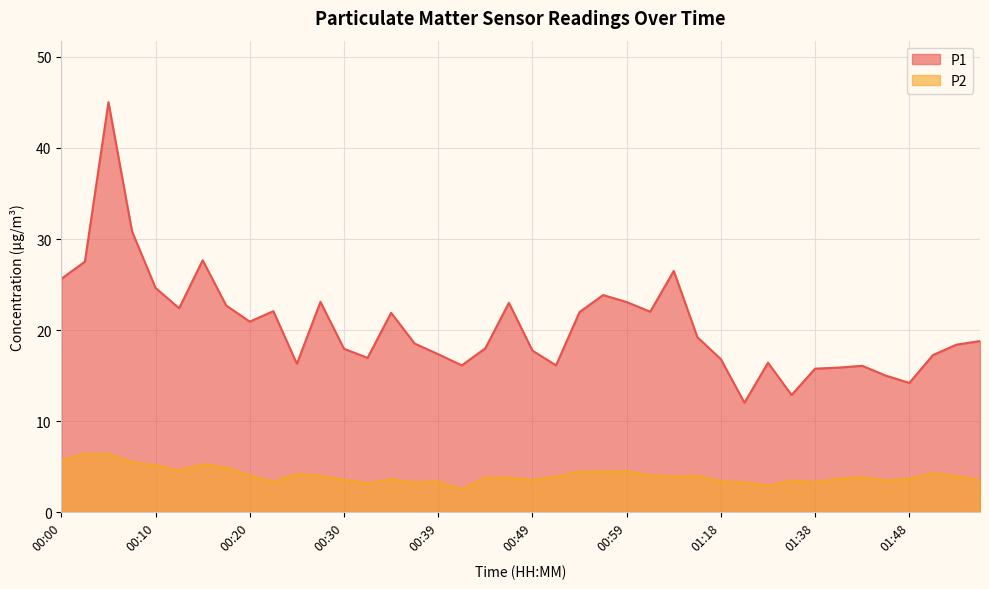

Reading right to left, list all the values displayed in this chart.

P1: 01:55=18.8	01:53=18.4	01:50=17.2	01:48=14.2	01:45=15.0	01:43=16.1	01:40=15.9	01:38=15.8	01:32=12.9	01:29=16.4	01:24=12.0	01:18=16.8	01:10=19.2	01:04=26.5	01:02=22.0	00:59=23.1	00:57=23.9	00:54=22.0	00:52=16.1	00:49=17.8	00:47=23.0	00:44=18.0	00:42=16.1	00:39=17.4	00:37=18.5	00:34=21.9	00:32=16.9	00:30=17.9	00:27=23.1	00:25=16.3	00:22=22.1	00:20=20.9	00:17=22.7	00:15=27.7	00:13=22.4	00:10=24.6	00:08=30.9	00:05=45.0	00:03=27.5	00:00=25.6
P2: 01:55=3.5	01:53=4.0	01:50=4.3	01:48=3.7	01:45=3.5	01:43=3.9	01:40=3.7	01:38=3.3	01:32=3.5	01:29=2.9	01:24=3.3	01:18=3.4	01:10=4.0	01:04=3.9	01:02=4.1	00:59=4.5	00:57=4.5	00:54=4.5	00:52=3.9	00:49=3.5	00:47=3.8	00:44=3.8	00:42=2.5	00:39=3.4	00:37=3.2	00:34=3.6	00:32=3.2	00:30=3.6	00:27=4.0	00:25=4.2	00:22=3.4	00:20=4.0	00:17=4.9	00:15=5.3	00:13=4.6	00:10=5.2	00:08=5.5	00:05=6.4	00:03=6.4	00:00=5.7